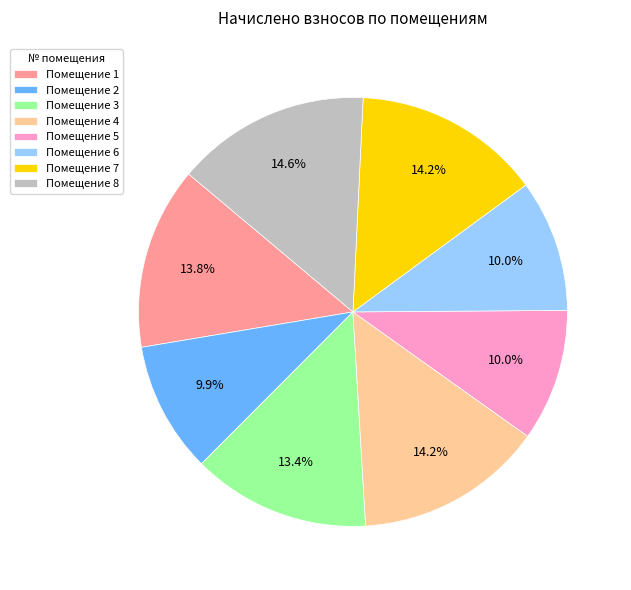

Does Помещение 6 represent more than half of the total?

No